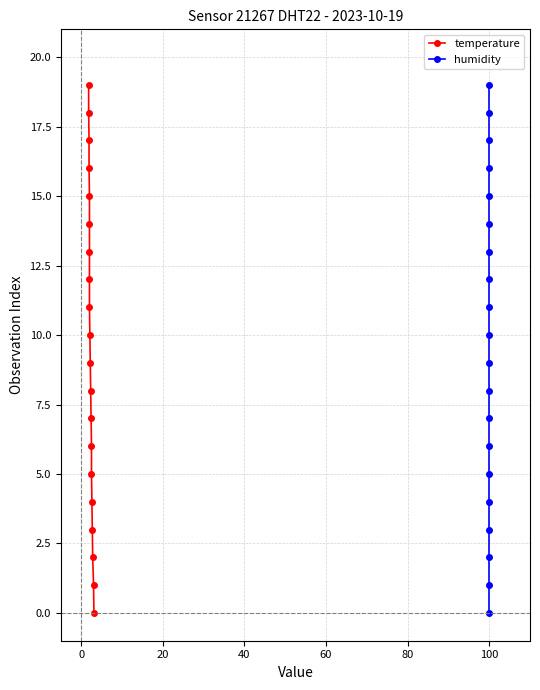

True or false: humidity has a value of 9 at 80.

False